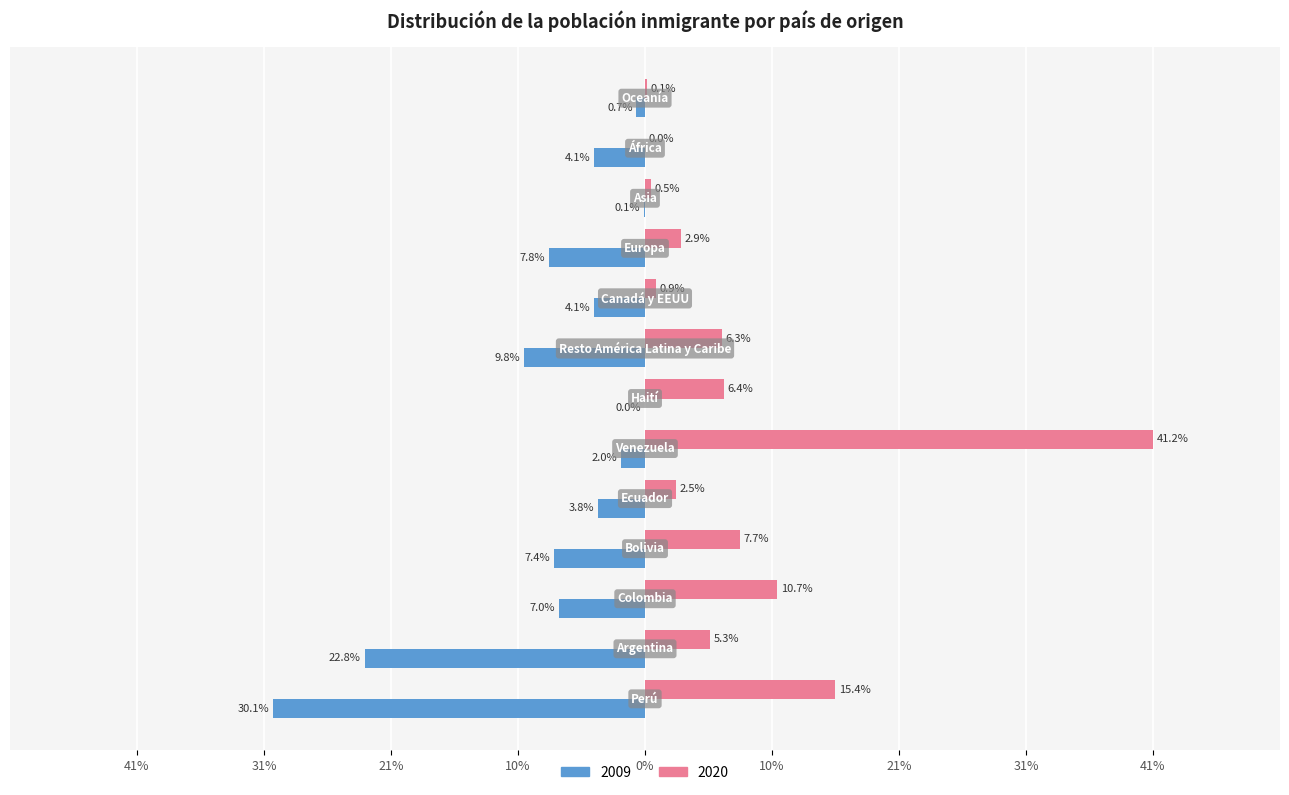

What is the label of the 5th bar from the right?

Canadá y EEUU